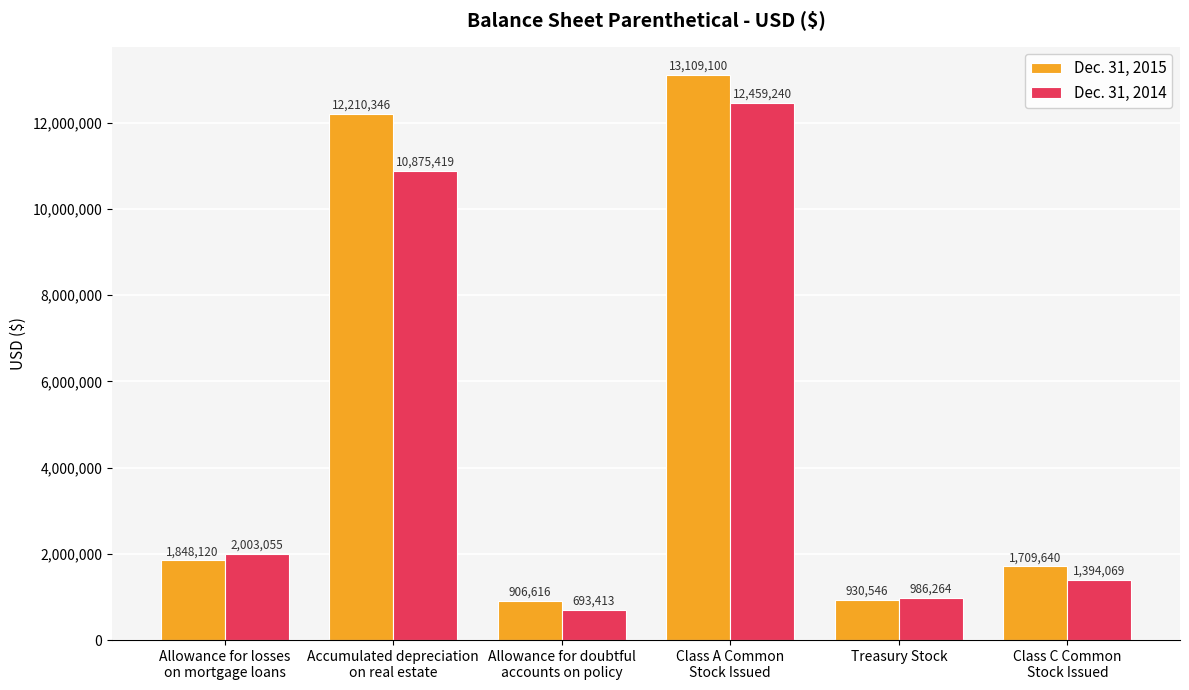

The value of Dec. 31, 2014 at Accumulated depreciation
on real estate is 15949843. True or false?

False